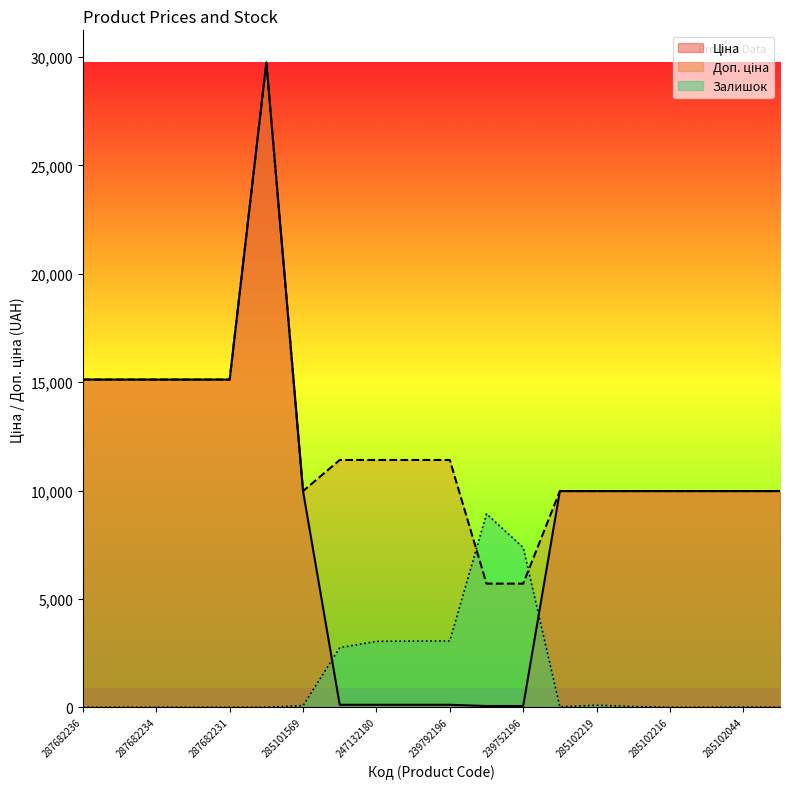

True or false: Доп. ціна has a value of 5705.0 at 239752196.

True